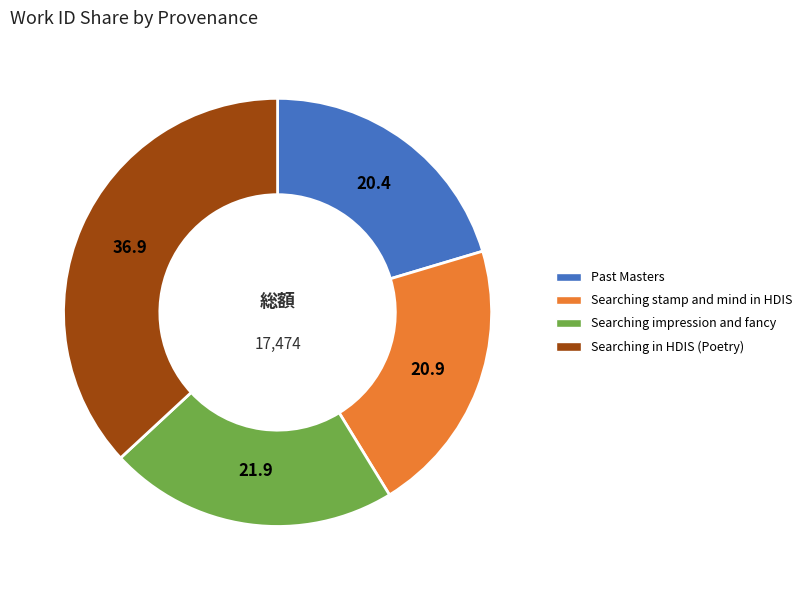

Is it true that Searching impression and fancy is 34% of the pie?

False